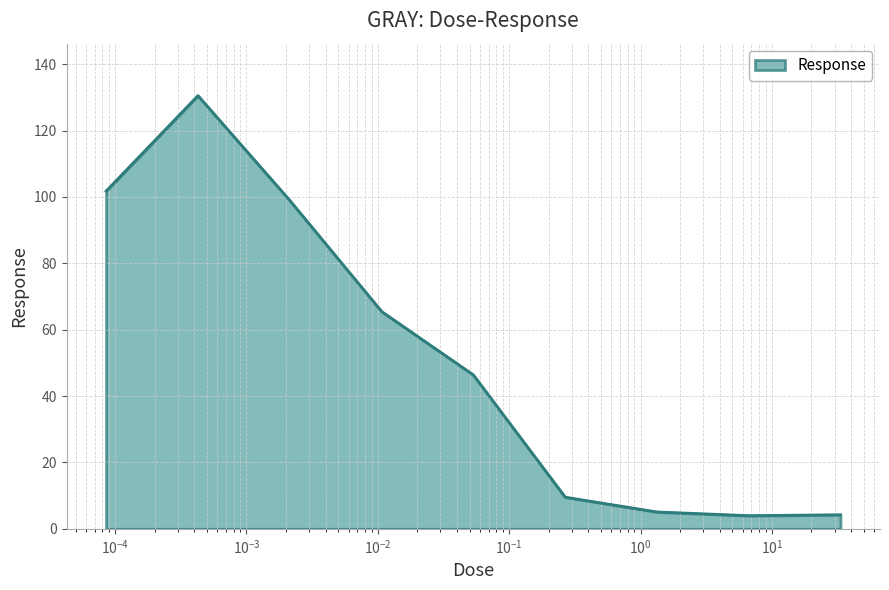

What is the average value?

51.8